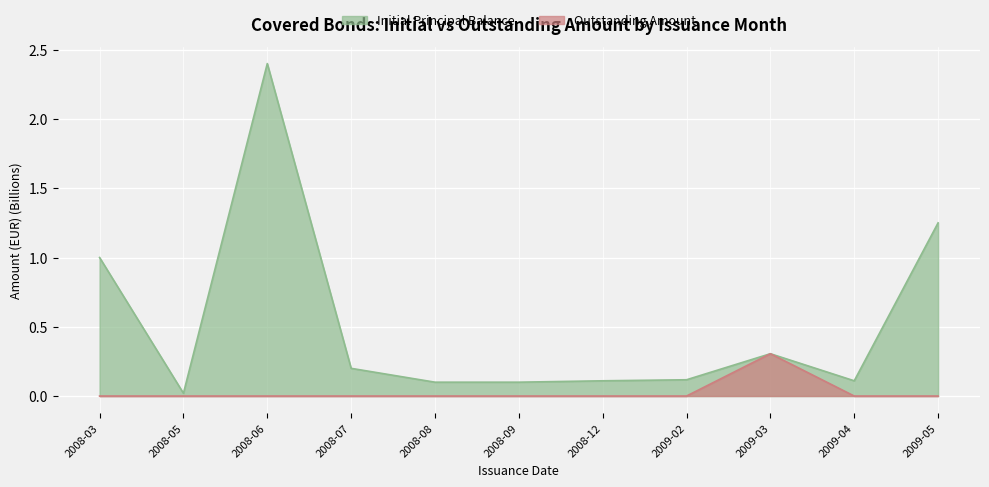

True or false: Outstanding Amount and Initial Principal Balance intersect in this chart.

False